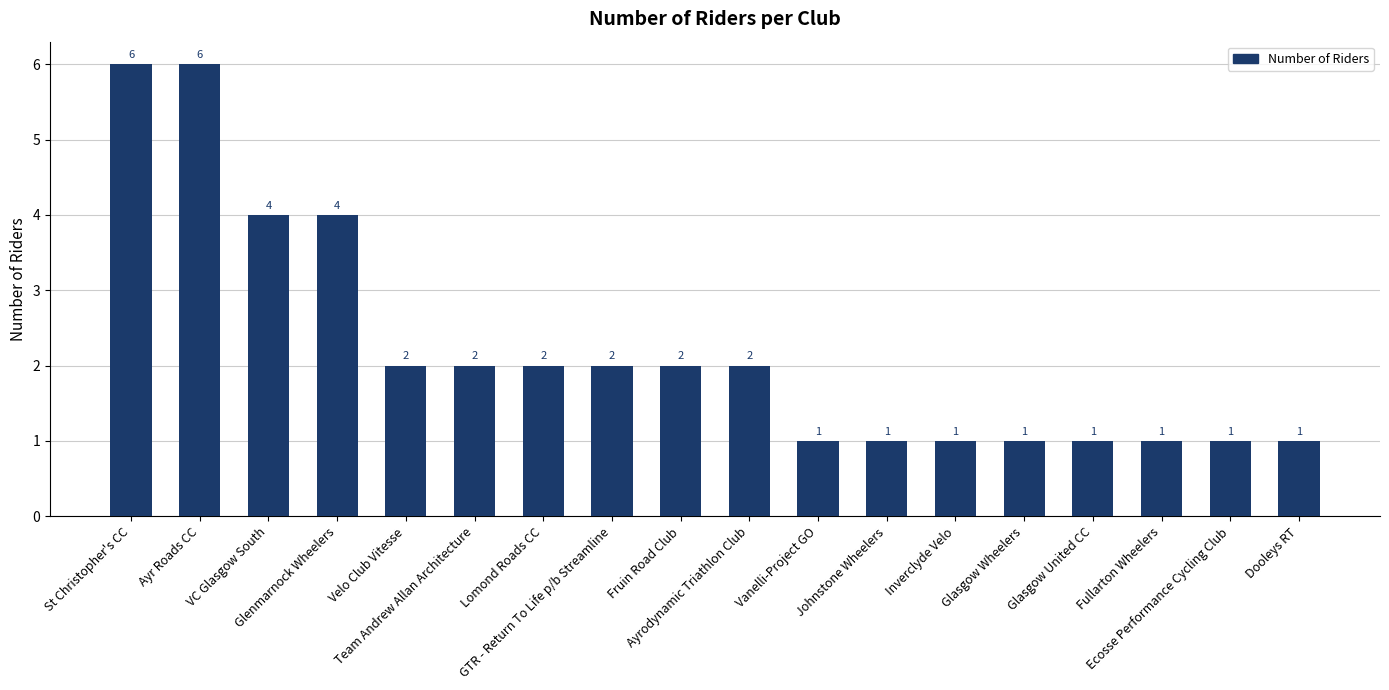

What is the average value?

2